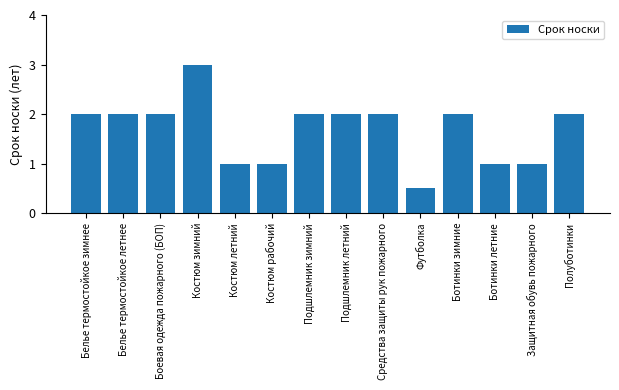

Read the value at Ботинки летние.

1.0